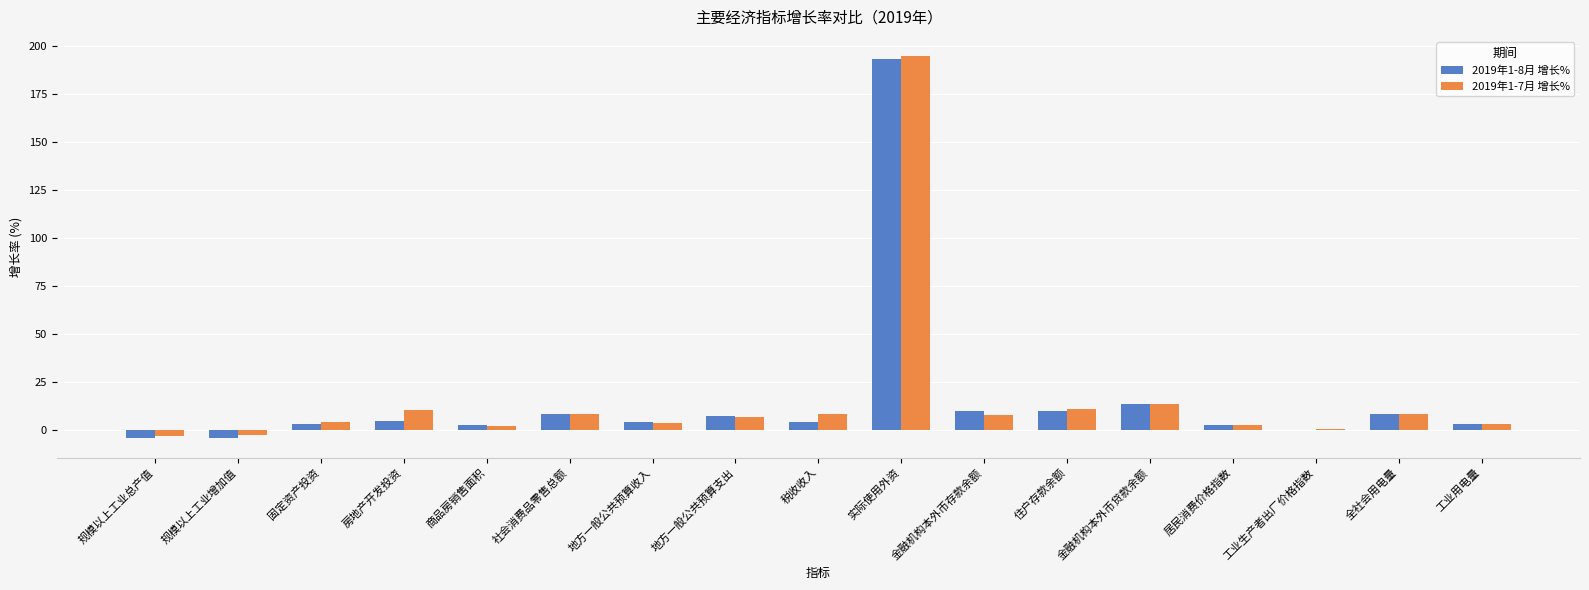

At which category does the chart reach its peak across all series?

实际使用外资